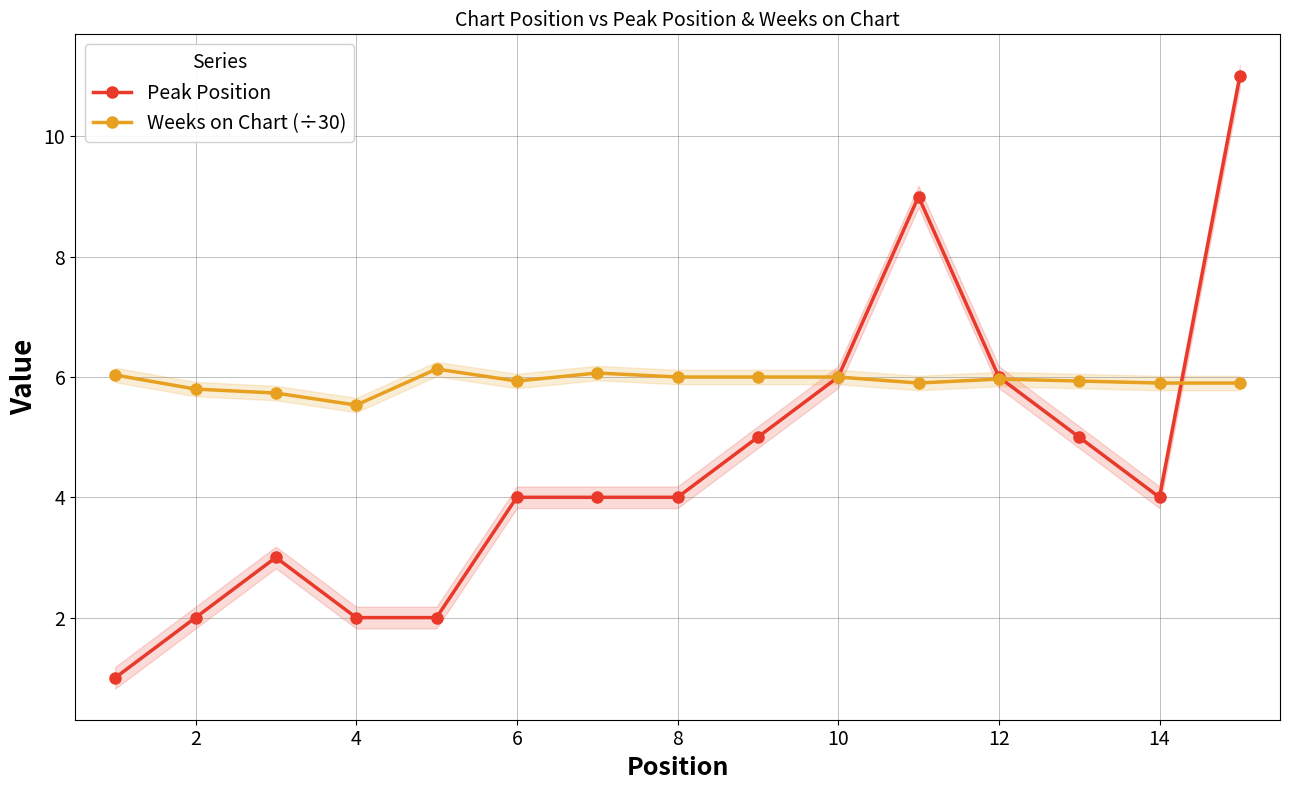

What is the difference between the Peak Position values at 4 and 10?

4.0